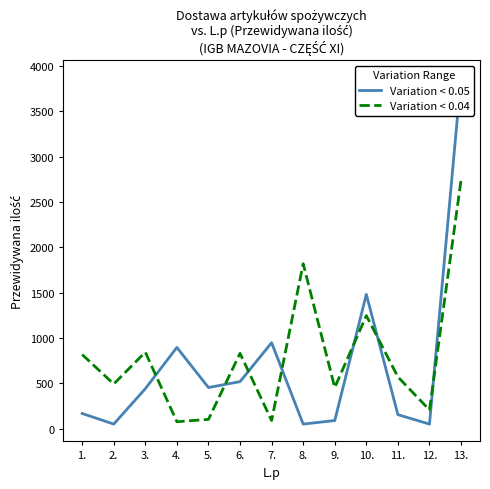

What is the difference between the second highest and minimum values in the Variation < 0.04 series?

1742